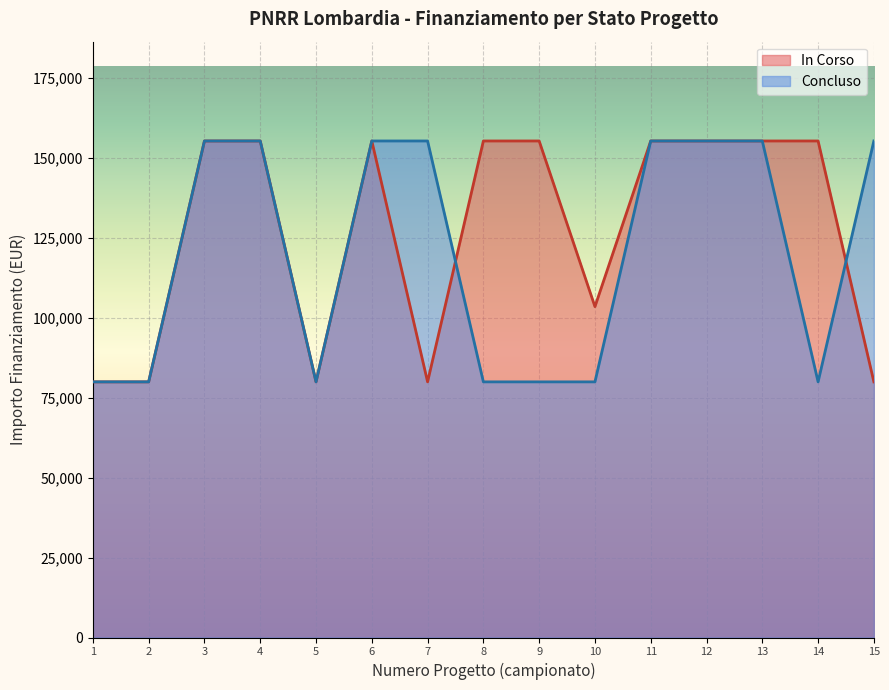

Is the value of Concluso at 9 greater than the value of In Corso at 9?

No